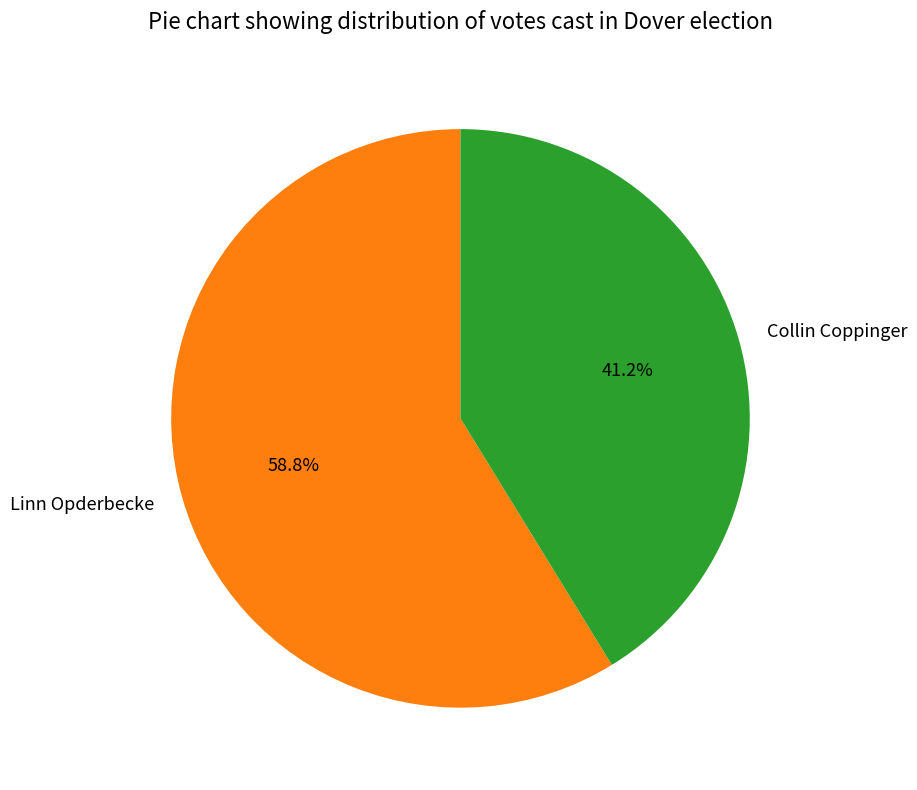

Is the sum of Collin Coppinger and Linn Opderbecke greater than half?

Yes